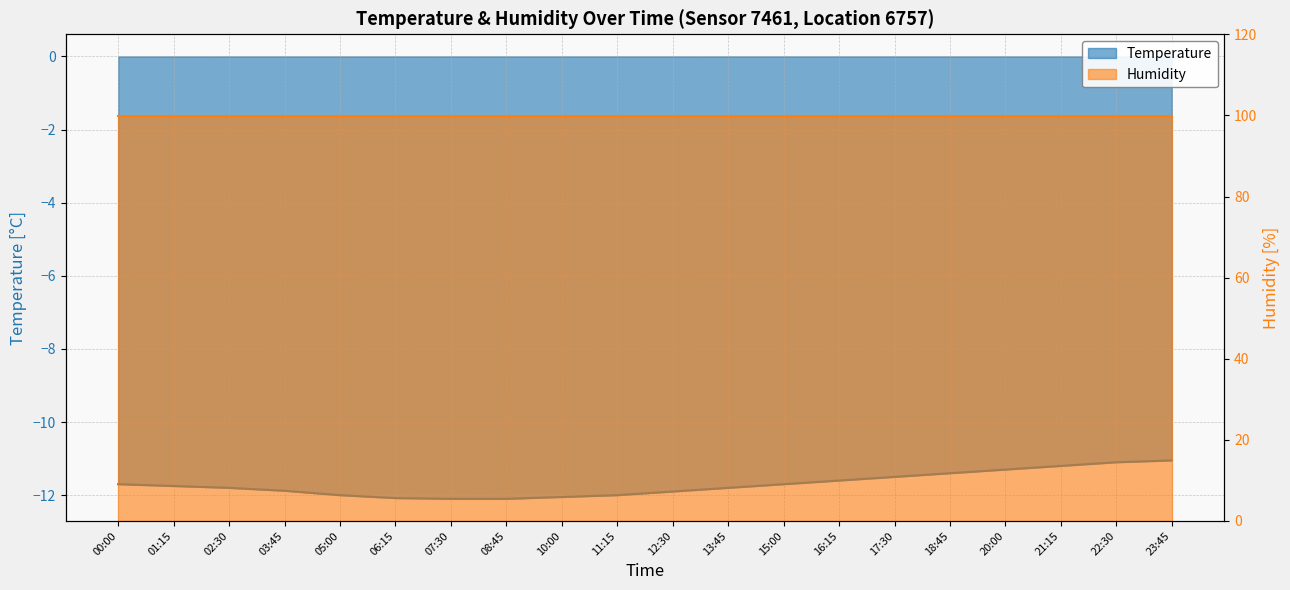

Which has a higher value, 02:30 or 10:00?

02:30